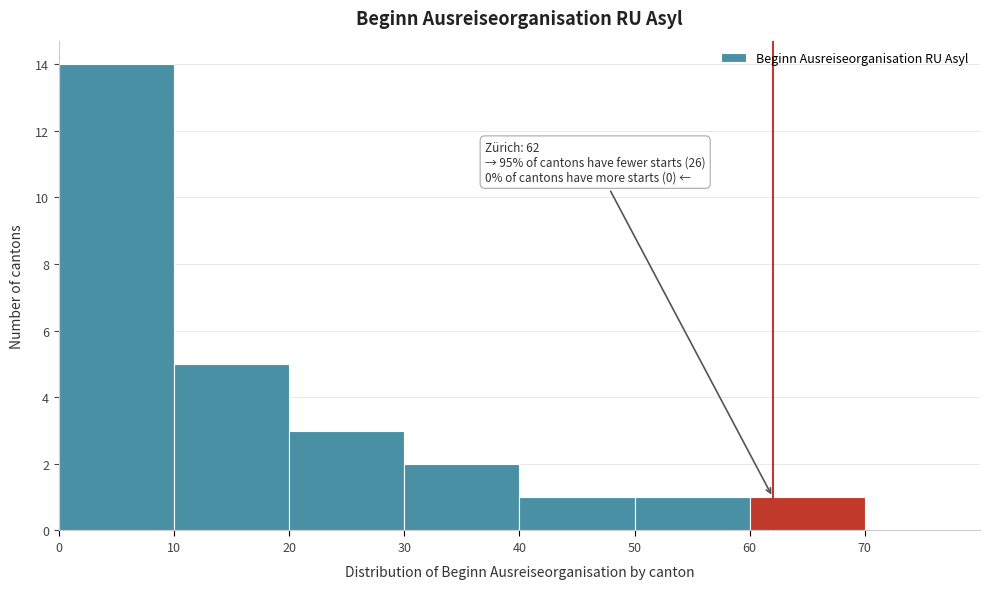

Over which range of the x-axis is the bar tallest?

0 to 10